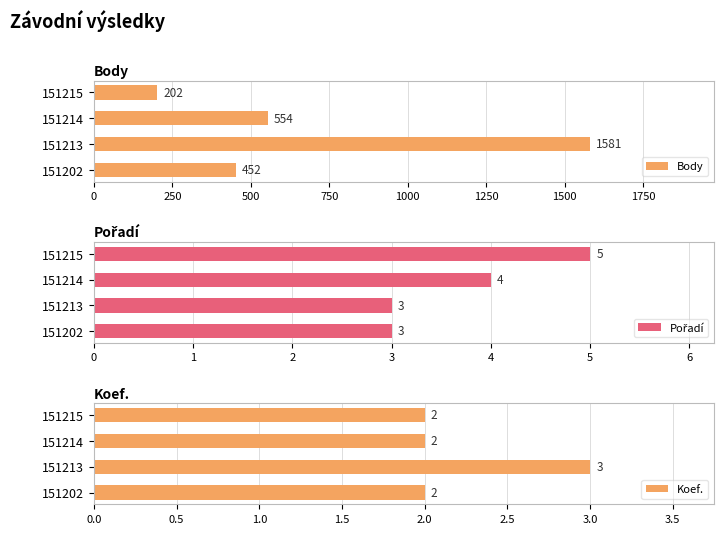

What is the sum of all Body values?

2789